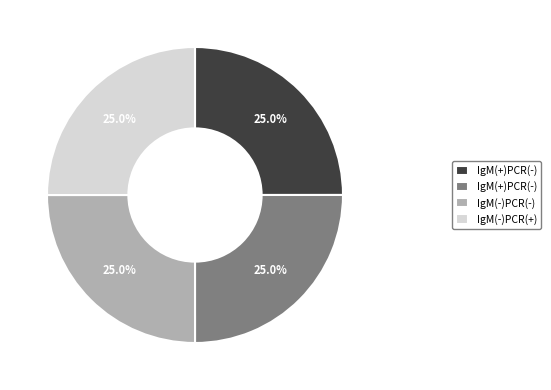

Is there a majority slice in this chart?

No